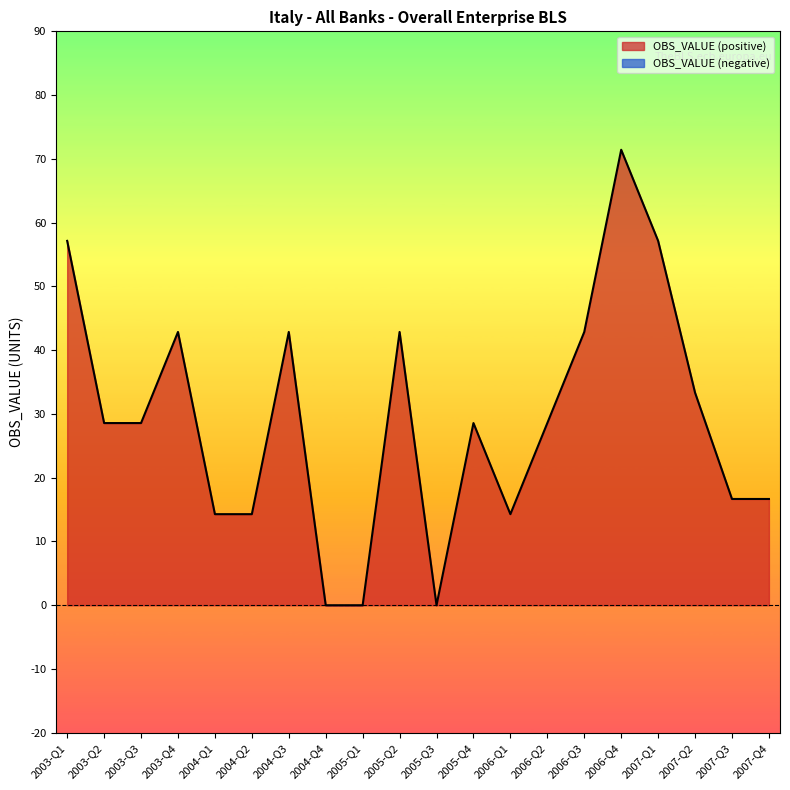

Rank the categories by value from lowest to highest.

2004-Q4, 2005-Q1, 2005-Q3, 2004-Q1, 2004-Q2, 2006-Q1, 2007-Q3, 2007-Q4, 2003-Q2, 2003-Q3, 2005-Q4, 2006-Q2, 2007-Q2, 2003-Q4, 2004-Q3, 2005-Q2, 2006-Q3, 2003-Q1, 2007-Q1, 2006-Q4